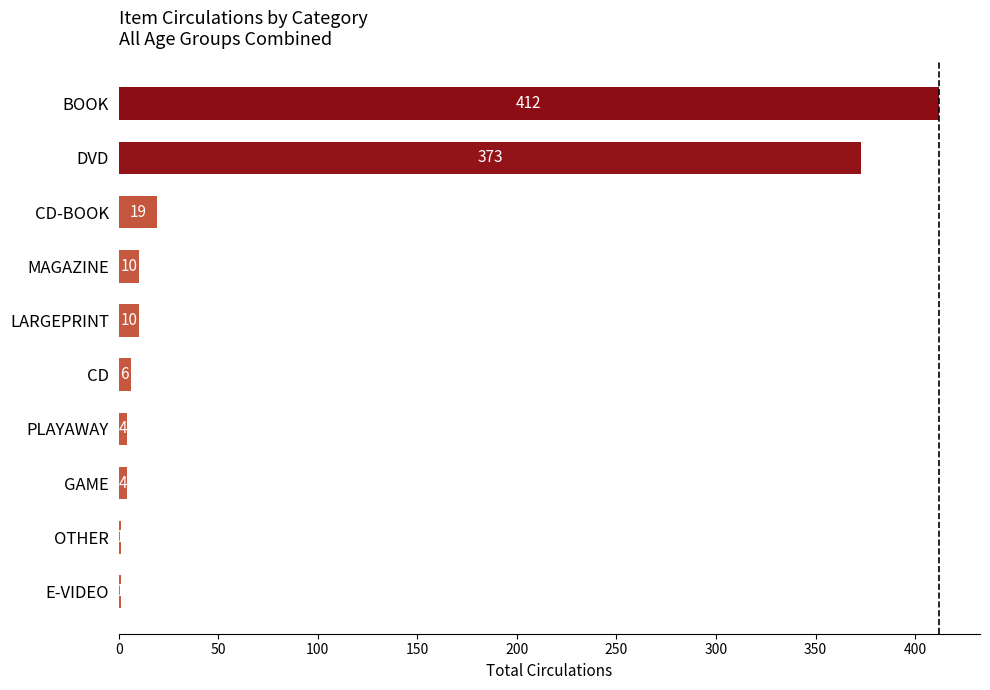

The chart shows a value of 32 at CD-BOOK. True or false?

False